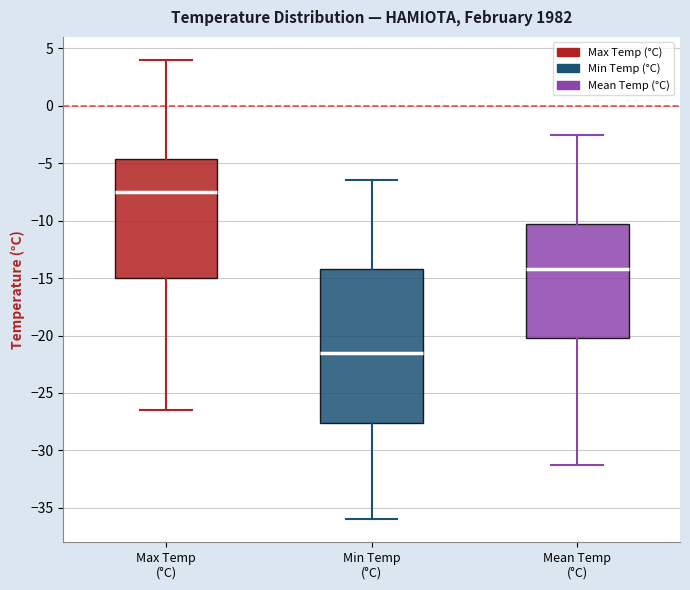

Which box is the tallest, from its lower edge to its upper edge?

Min Temp (°C)